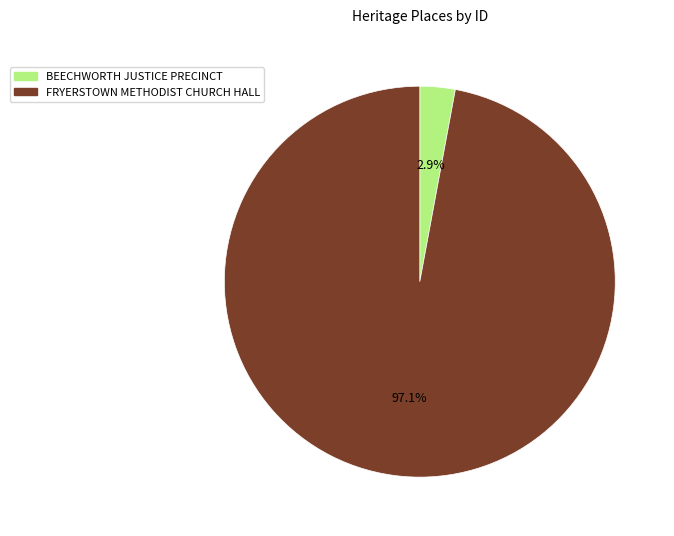

Which has a higher value, BEECHWORTH JUSTICE PRECINCT or FRYERSTOWN METHODIST CHURCH HALL?

FRYERSTOWN METHODIST CHURCH HALL